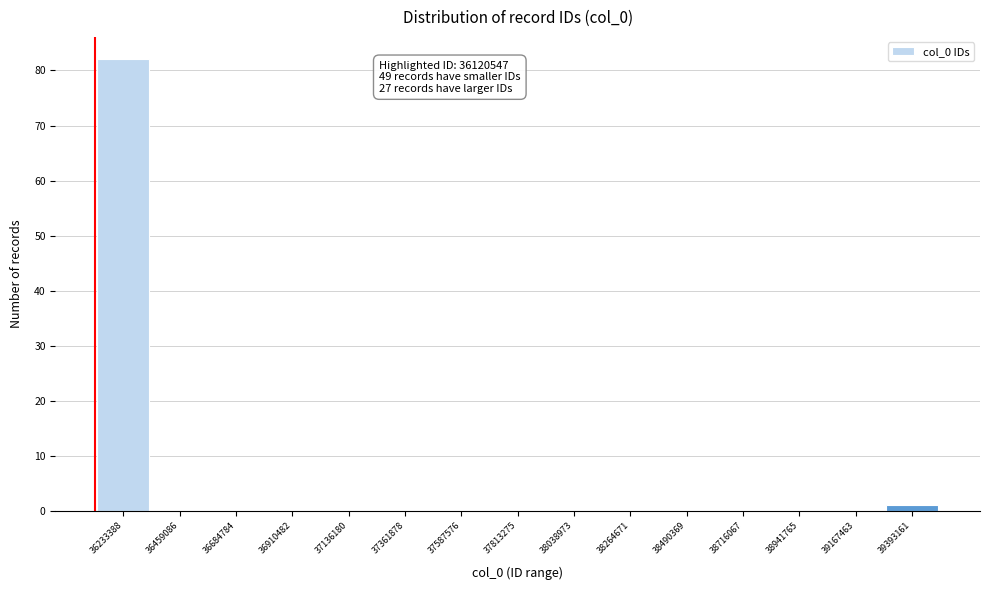

Over which range of the x-axis is the bar tallest?

36100000 to 36350000